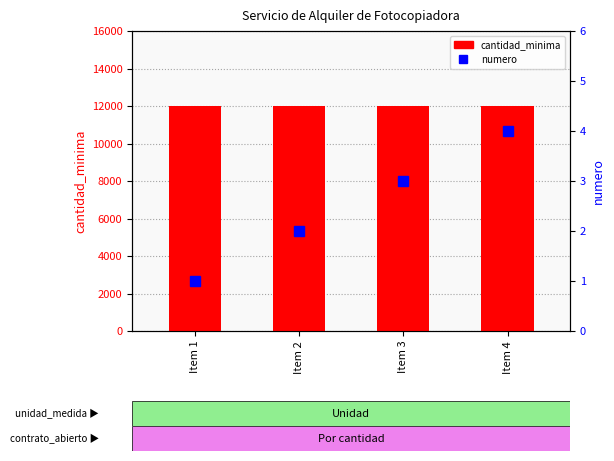

Between Item 2 and Item 4, which series saw the biggest shift?

numero